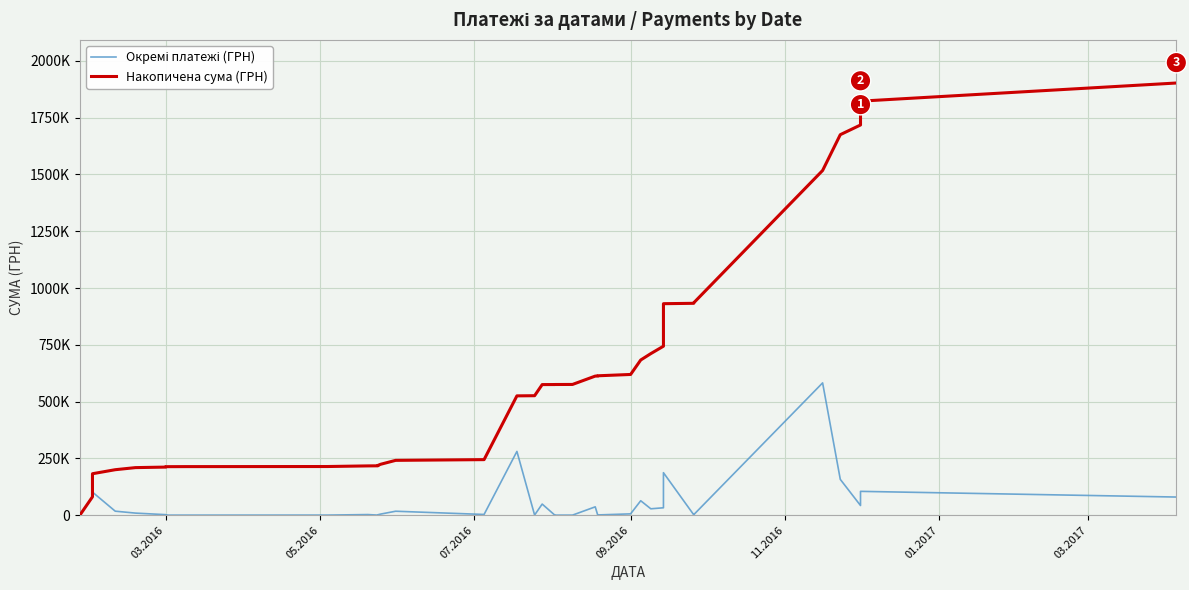

What is the value of the Окремі платежі (ГРН) point at the 11th from the left?

2734.0